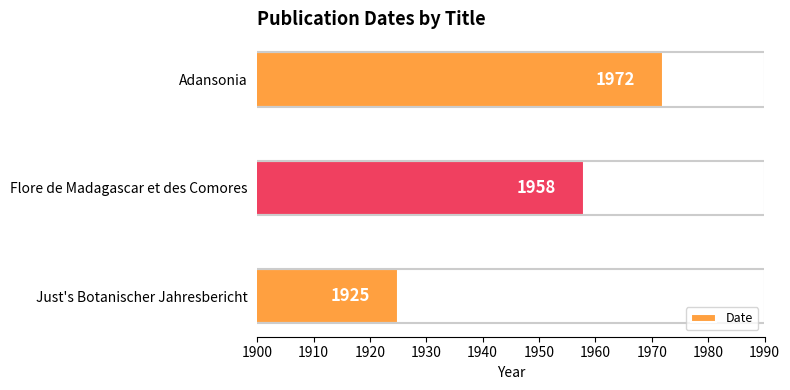

What is the change in value from Flore de Madagascar et des Comores to Adansonia?

+14